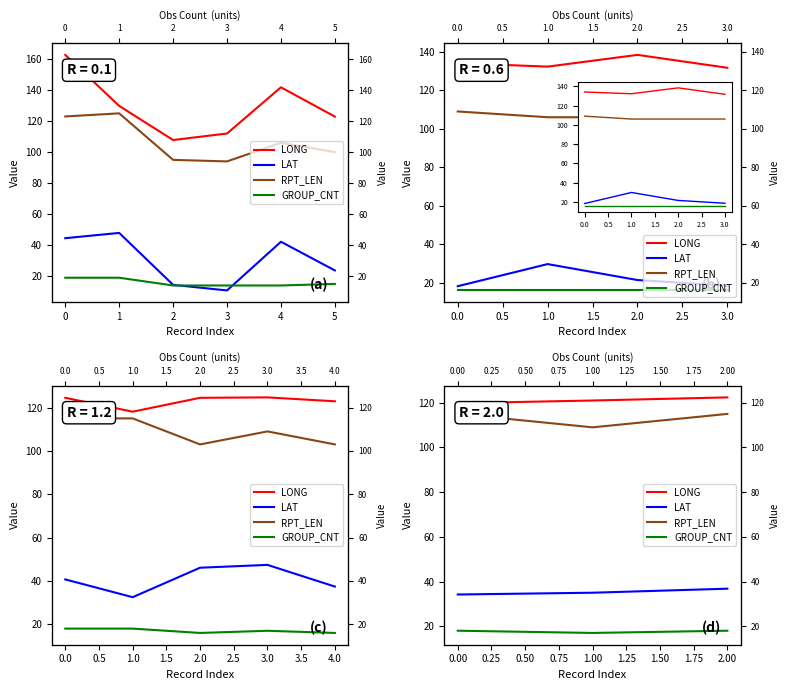

Which series has the widest spread of values?

RPT_LEN